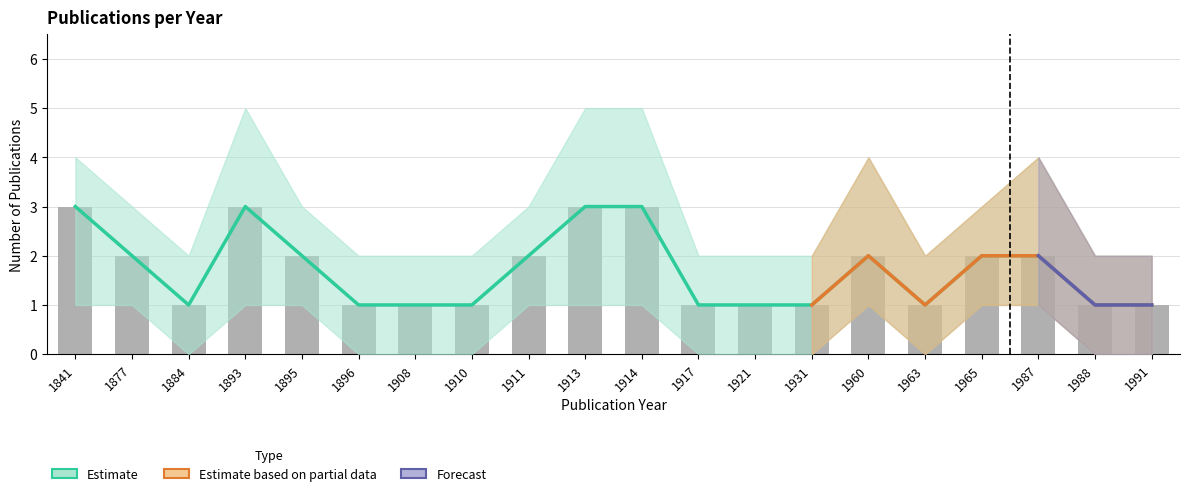

Does the chart contain any negative values?

No